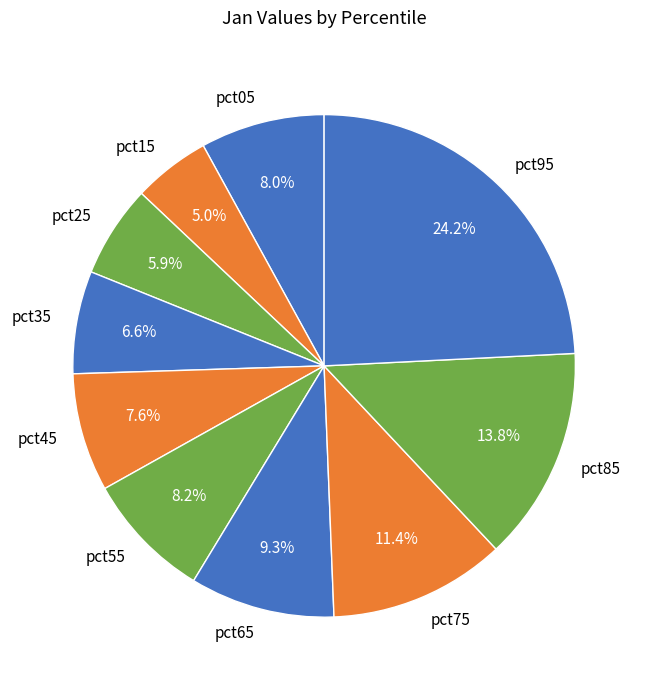

Is pct85 the majority of the pie?

No